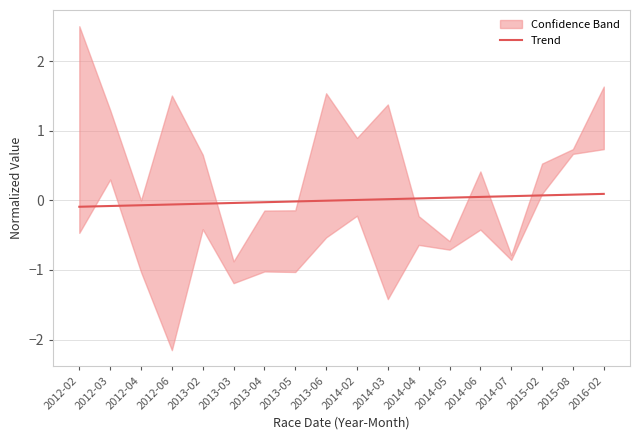

Does the chart have visible grid lines?

Yes